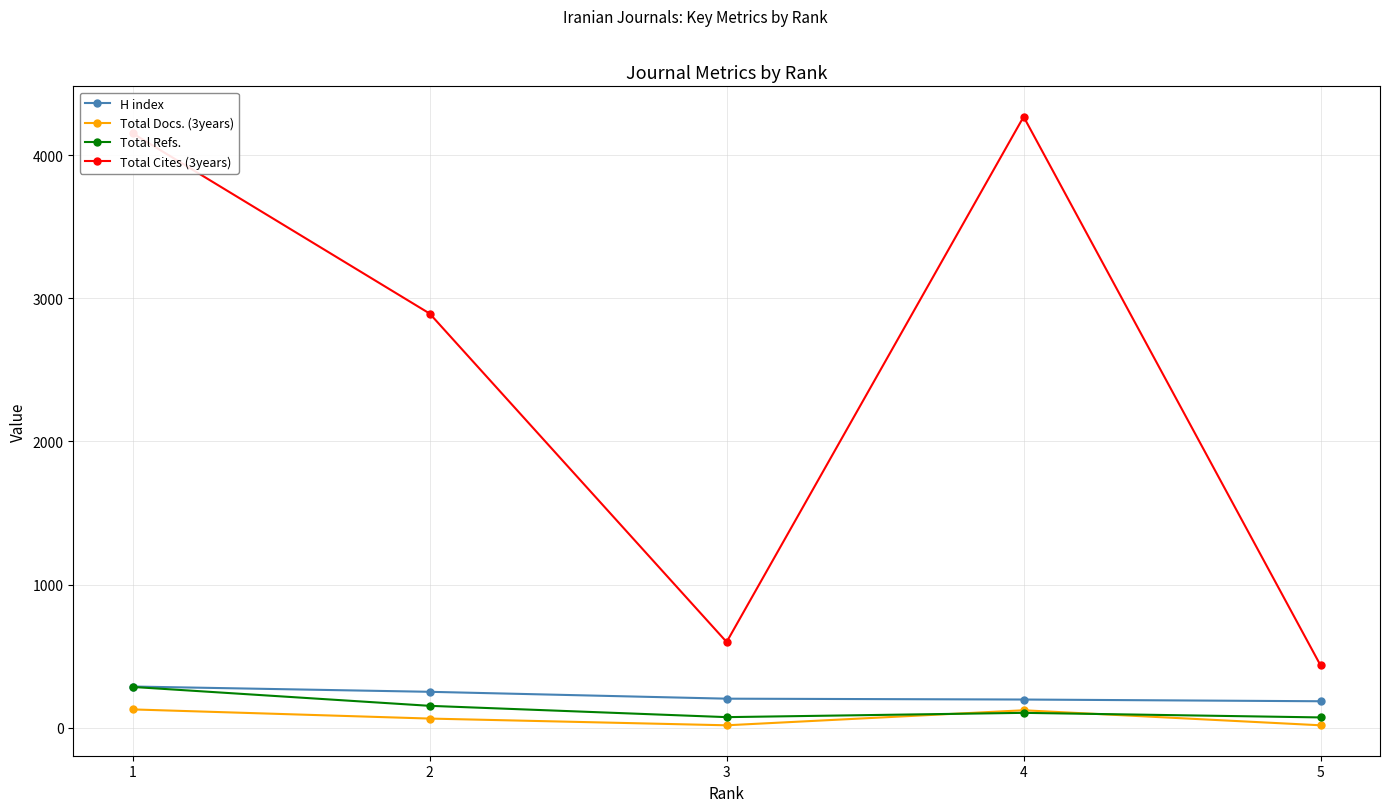

True or false: H index and Total Docs. (3years) cross at least once.

False